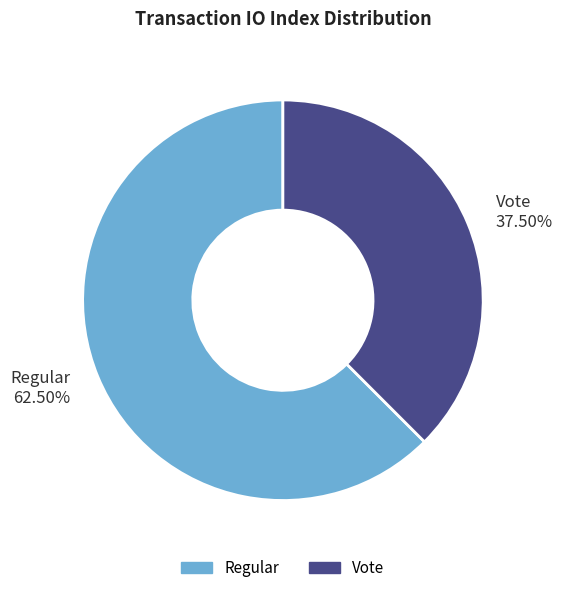

Do Regular and Vote together represent more than half of the pie?

Yes